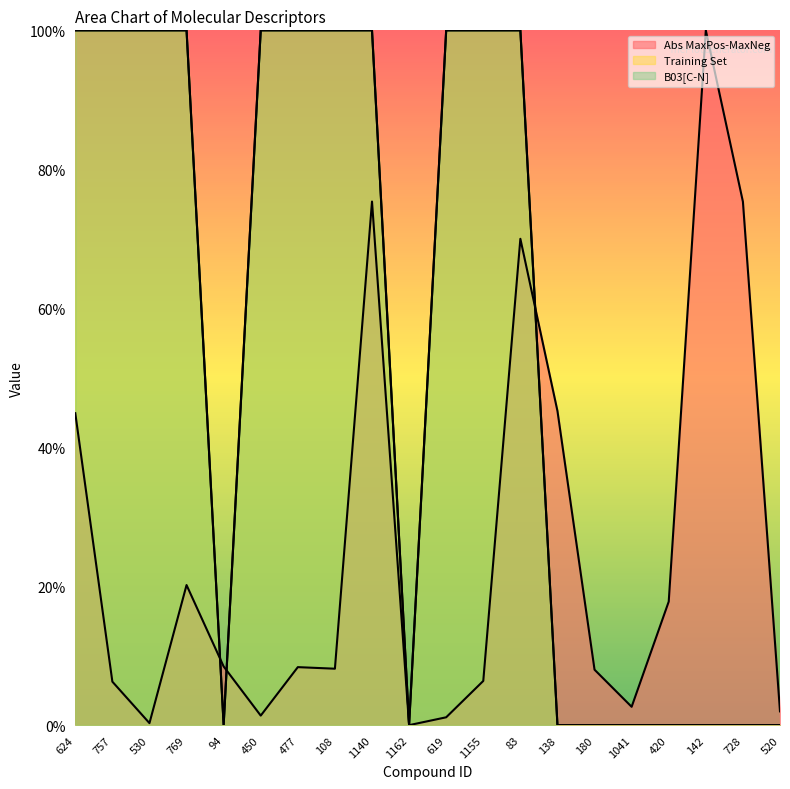

Which series has the widest spread of values?

Abs MaxPos-MaxNeg